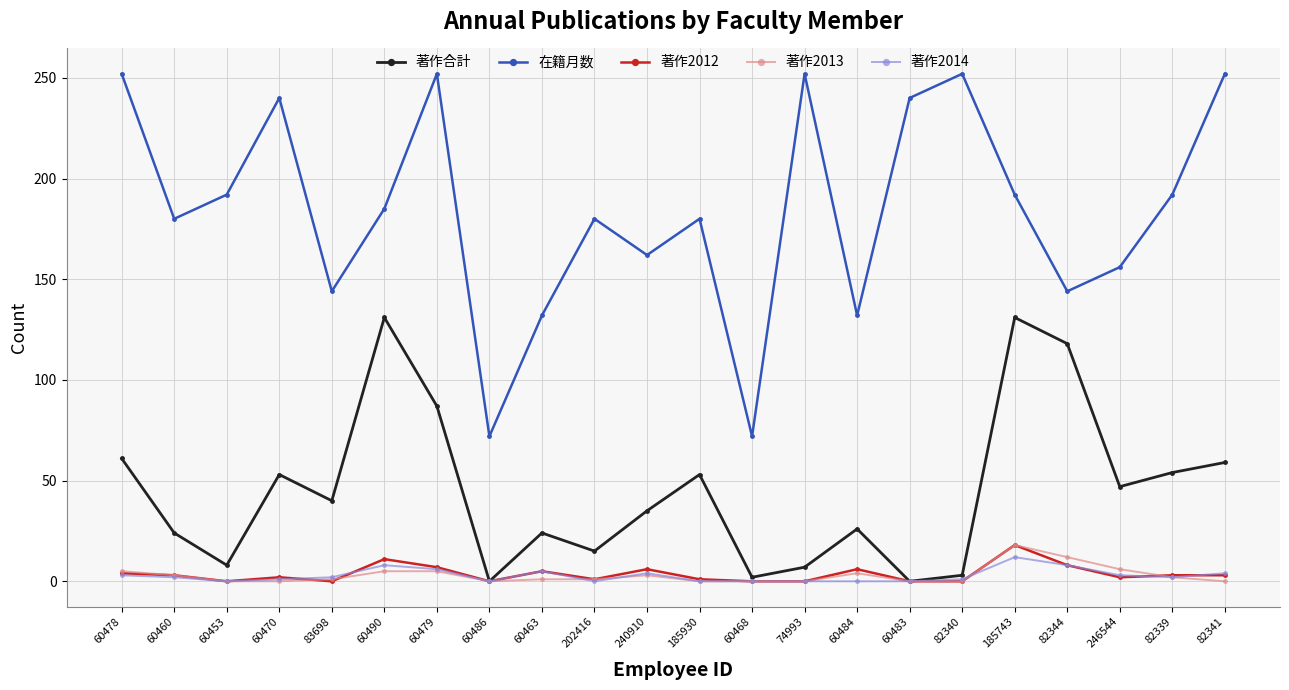

True or false: 在籍月数 and 著作合計 intersect in this chart.

False